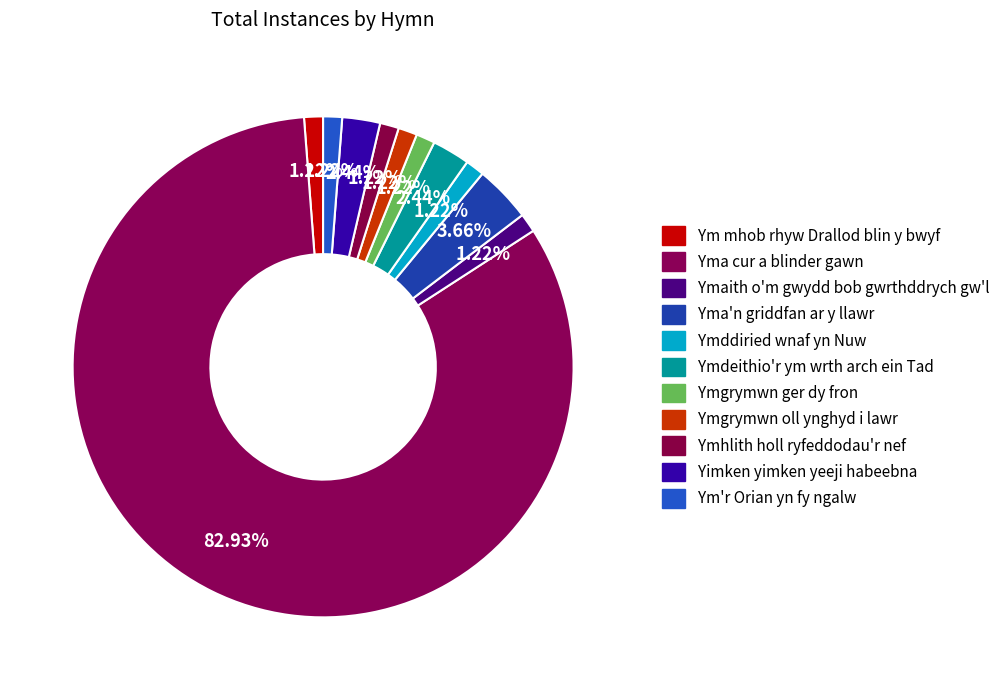

What is the majority slice?

Yma cur a blinder gawn